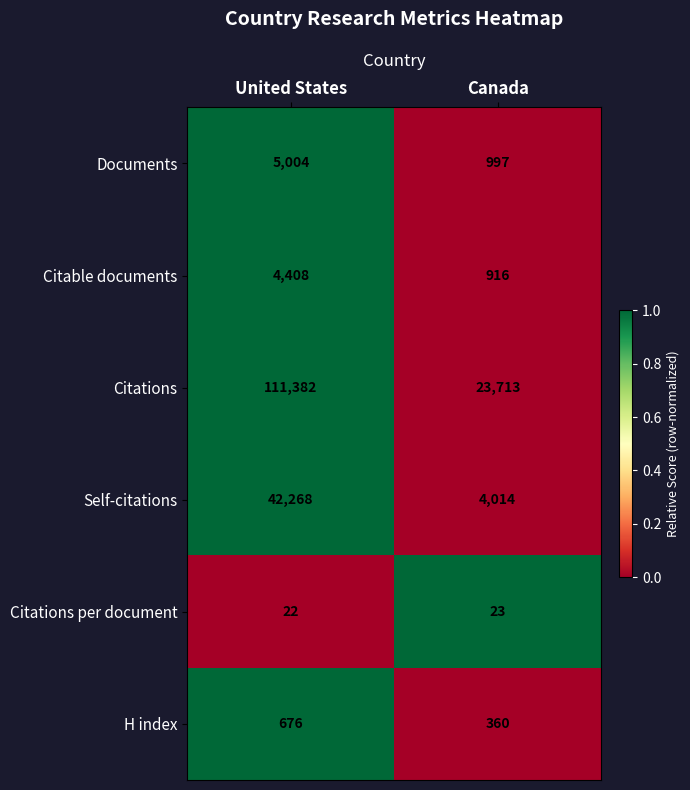

What value does the Citations per document series have at Canada?

23